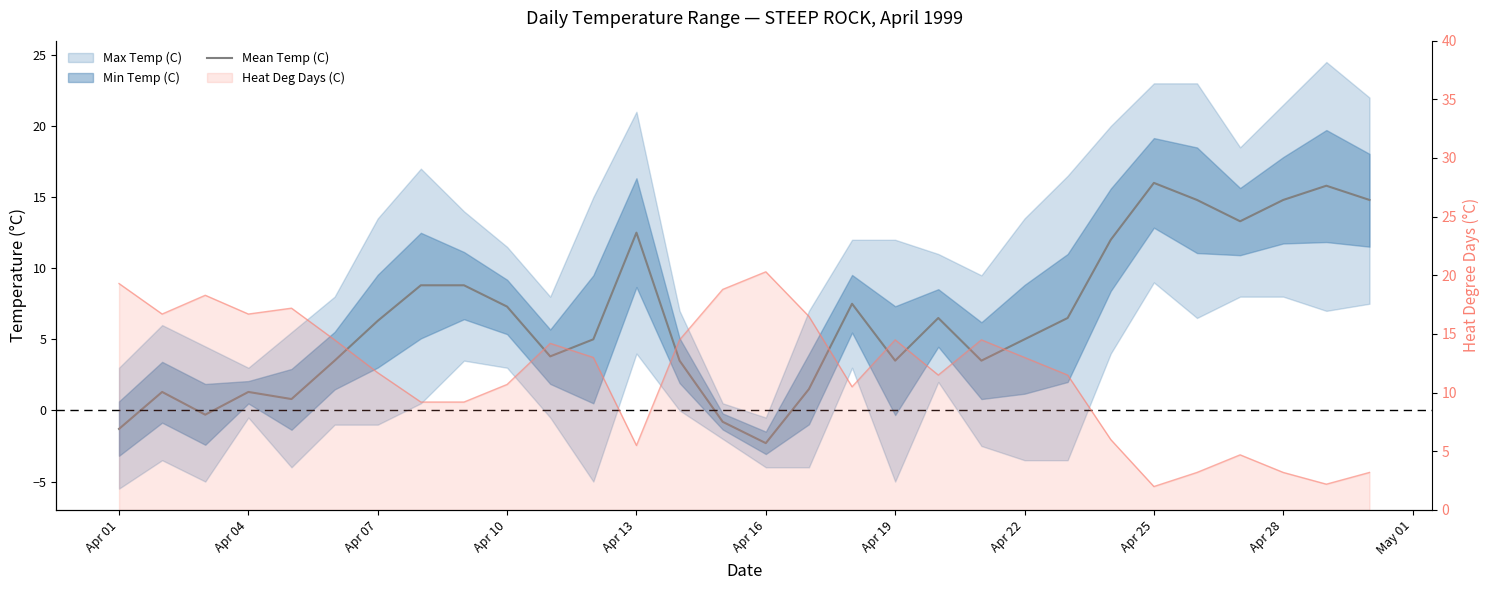

Count the number of values greater than 6.

15